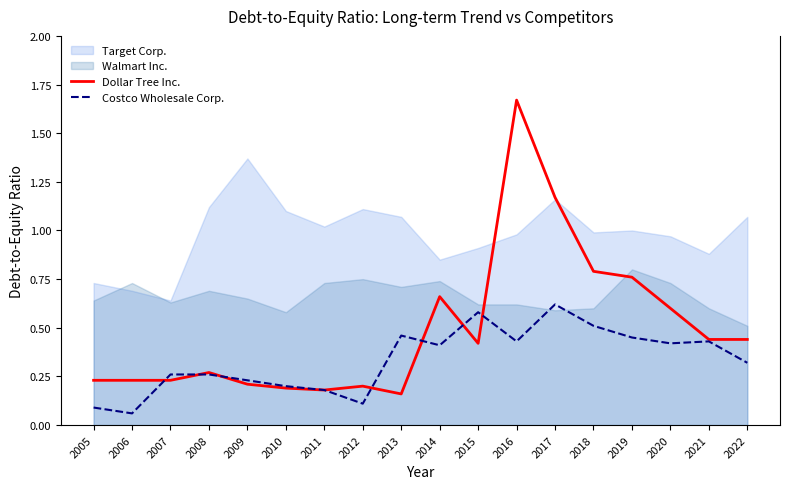

How many lines are shown in the chart?

2